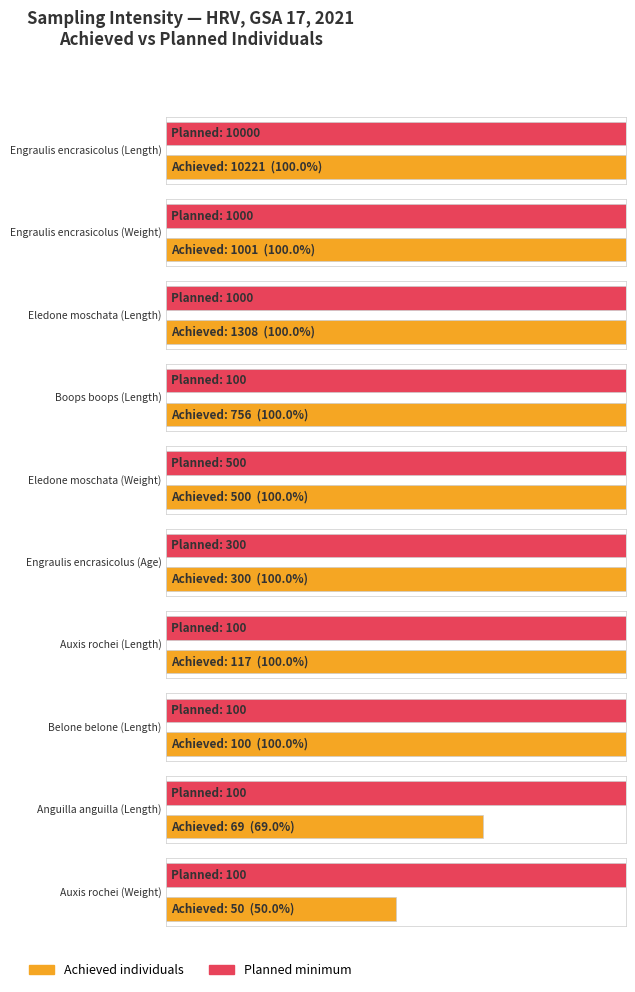

What is the difference between the second highest and second lowest values in the Planned minimum series?

900